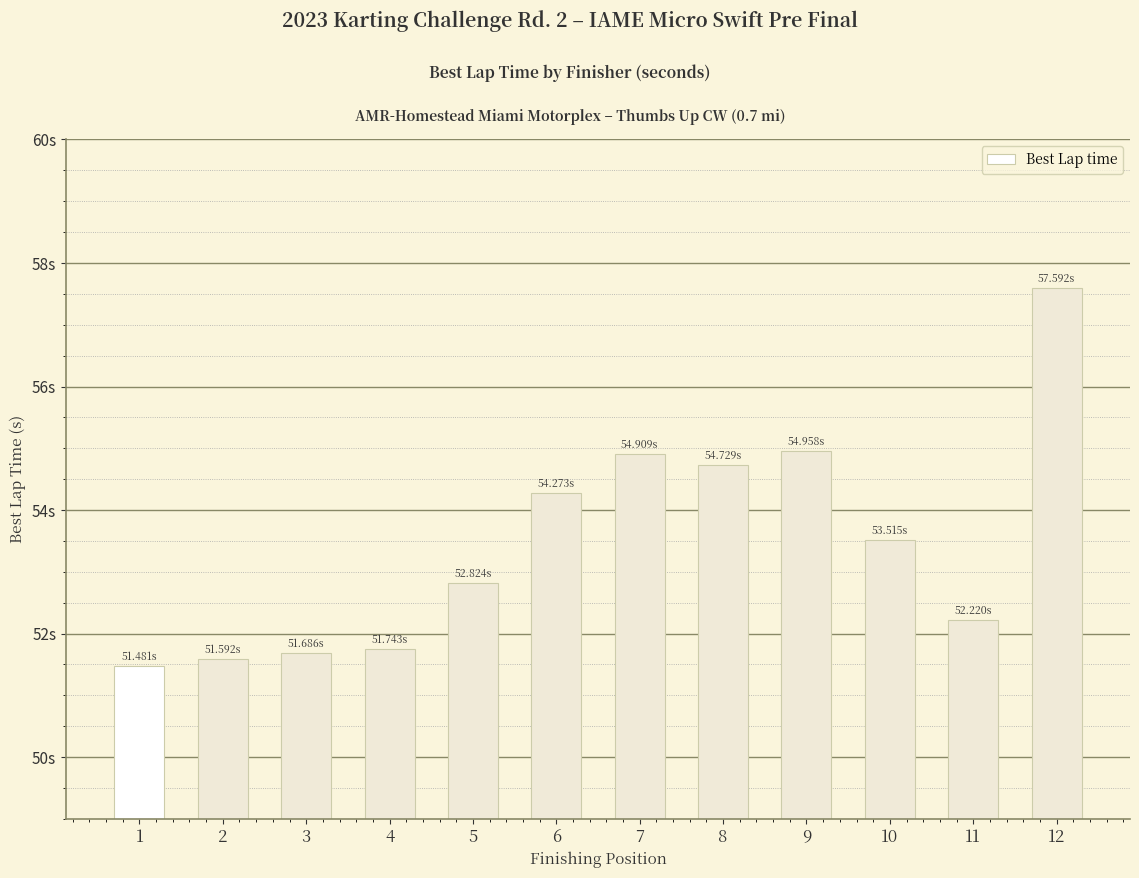

Where is the data nearest to the value 54?

6